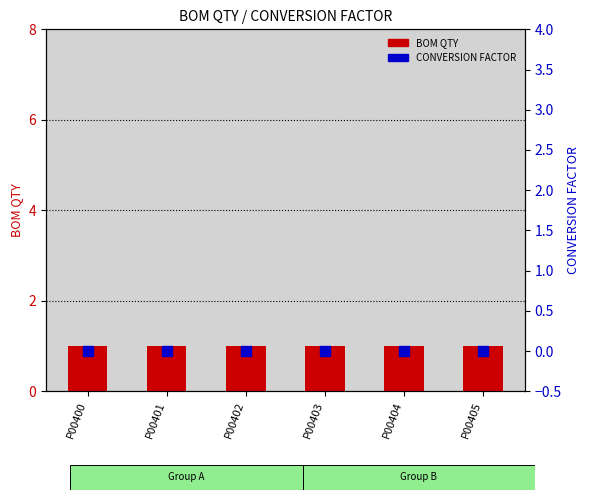

At which category is the sum across all series the highest?

P00400